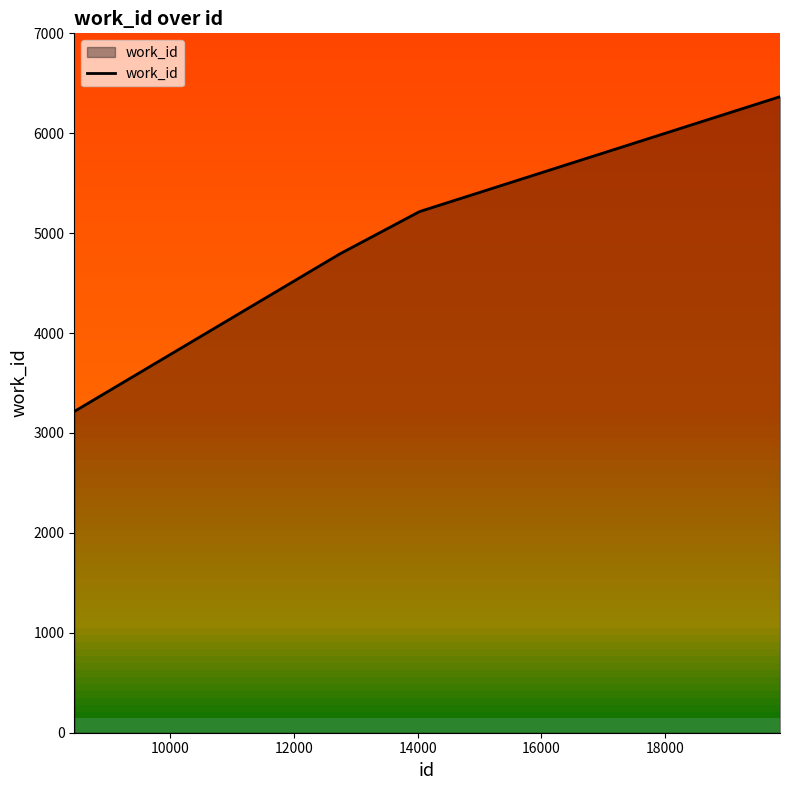

Count the number of categories in the chart.

5